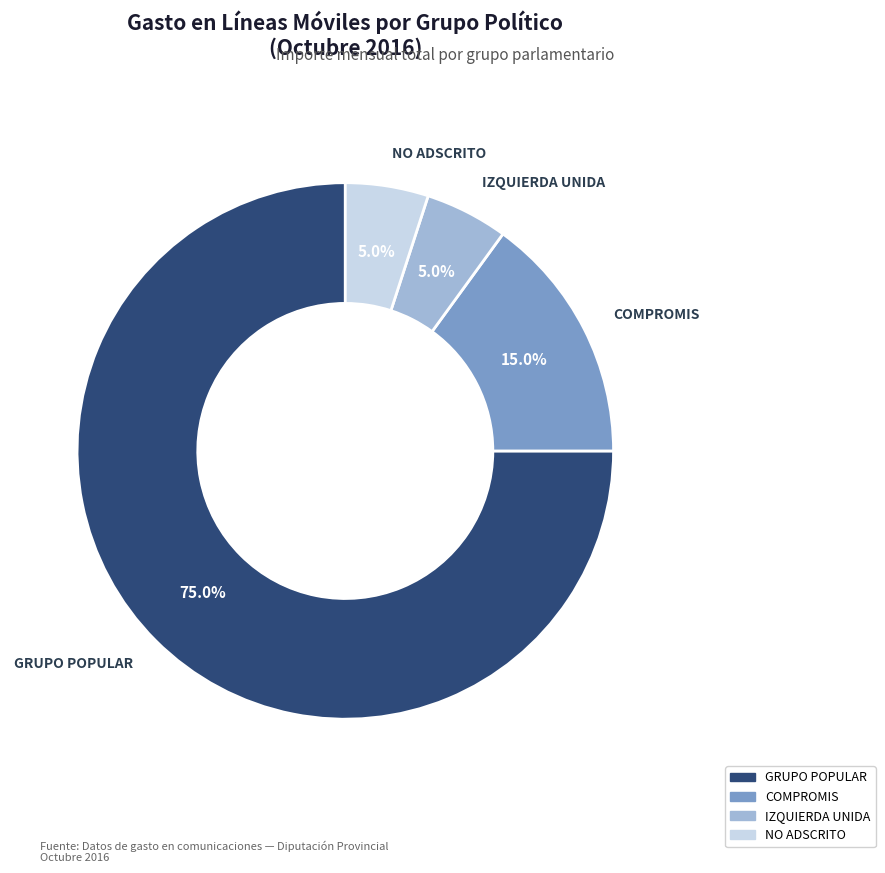

How much of the chart is everything except IZQUIERDA UNIDA?

95.0%